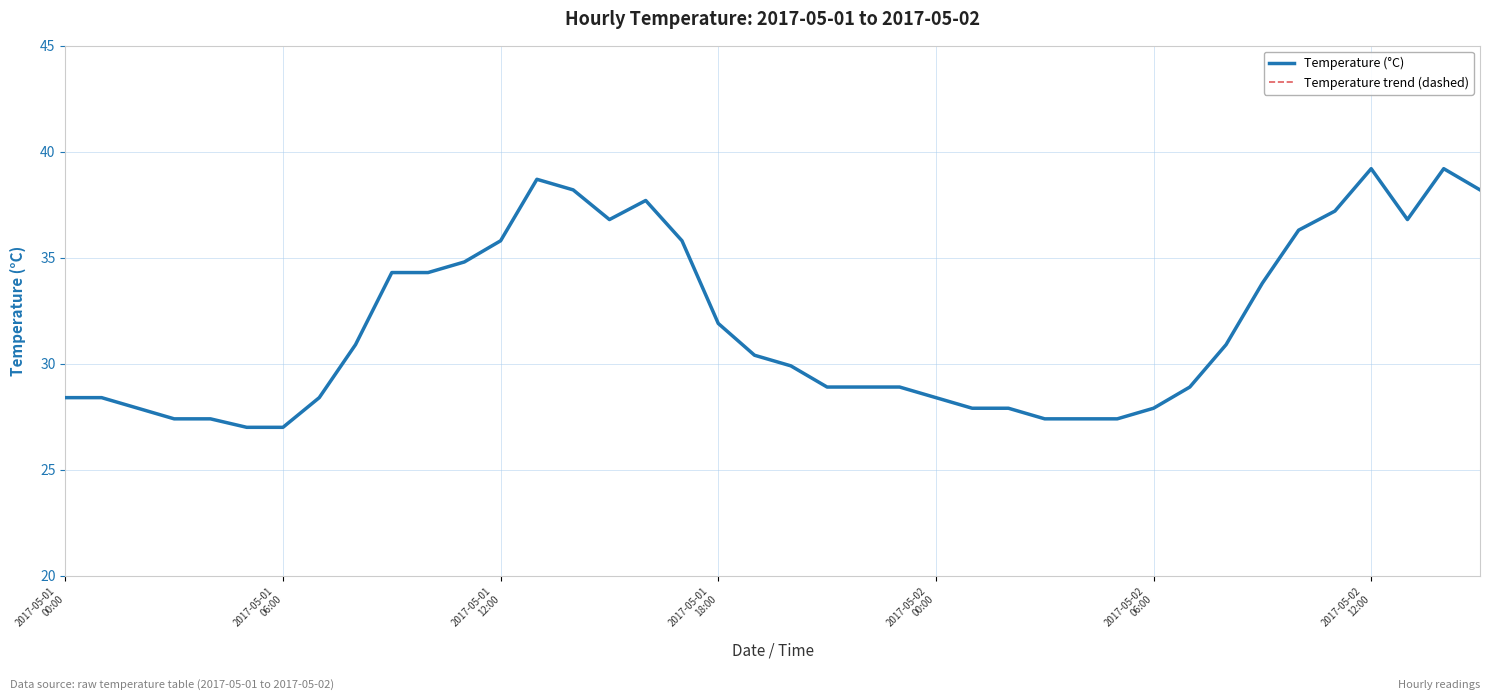

Which category has the highest value in the Temperature (°C) series?

2017-05-02 12:00